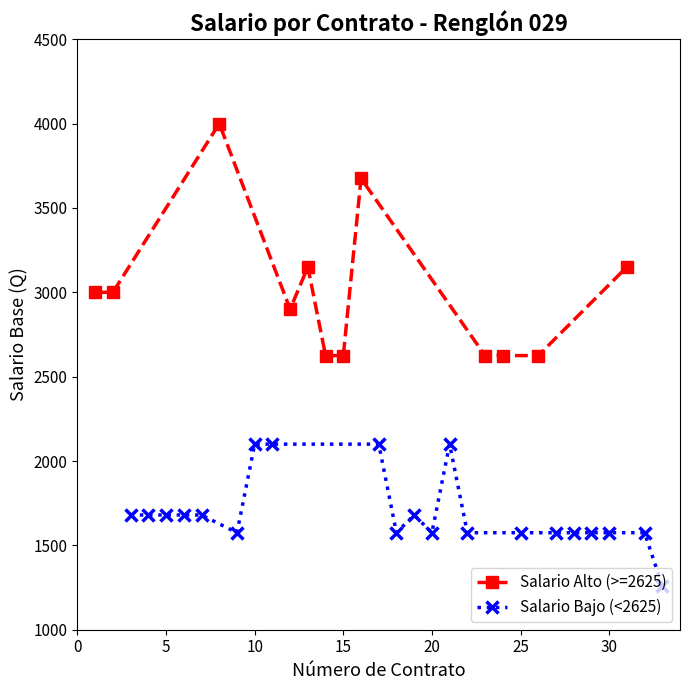

True or false: Salario Alto (>=2625) has more than 2 points higher than both neighbors.

True